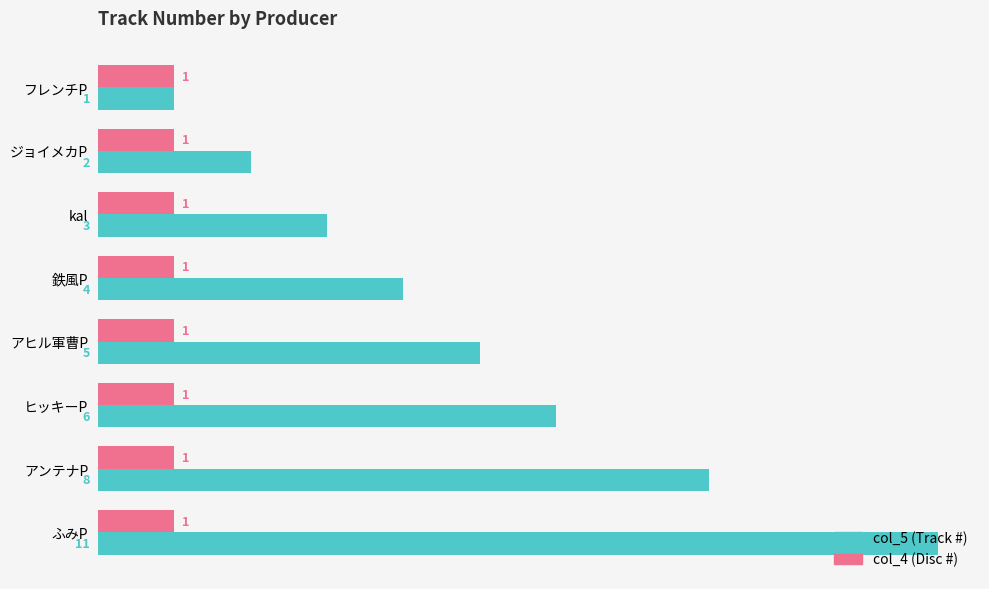

Which series has the widest spread of values?

col_5 (Track #)